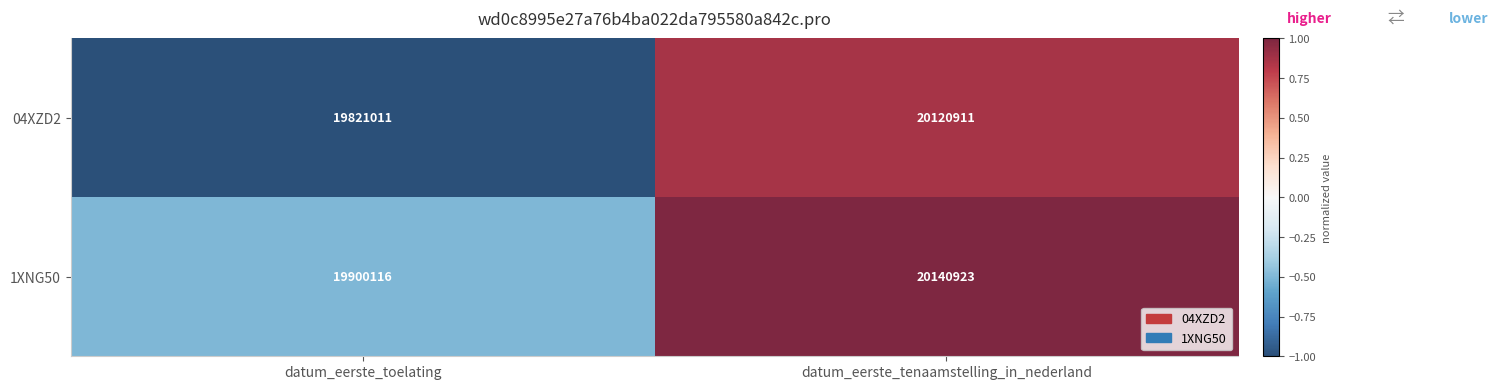

What is the difference between the maximum and minimum values in the 04XZD2 series?

299900